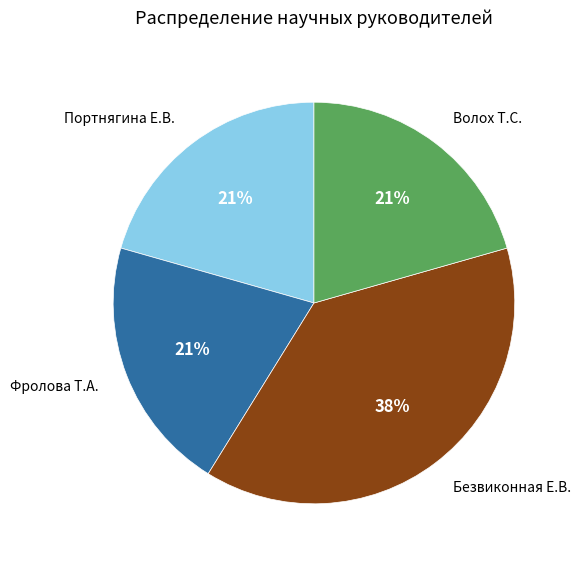

To the nearest percent, what is the average slice percentage?

25%